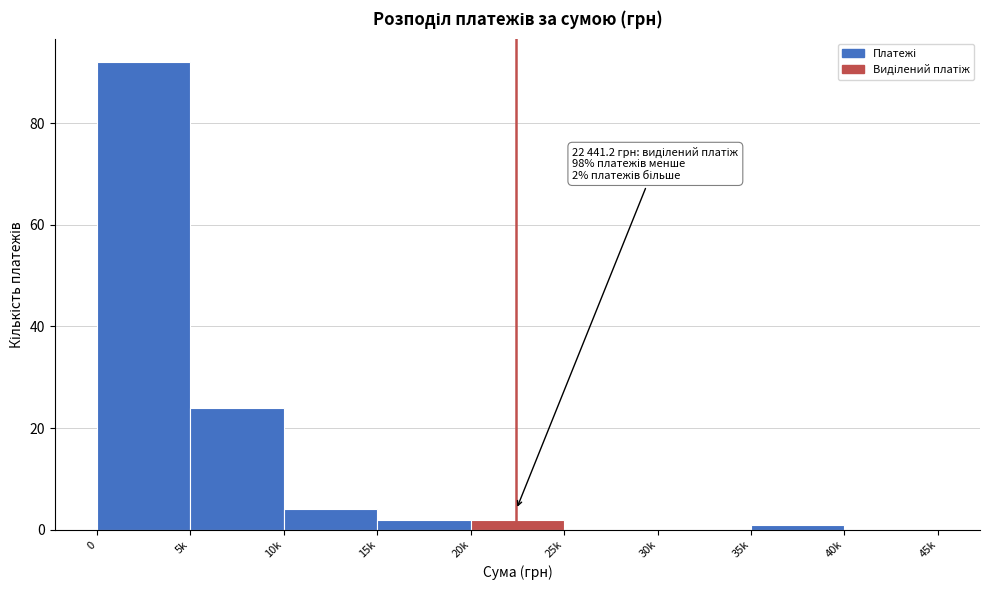

Reading left to right, extract all data points from this chart.

0=92	5k=24	10k=4	15k=2	20k=2	25k=0	30k=0	35k=1	40k=0